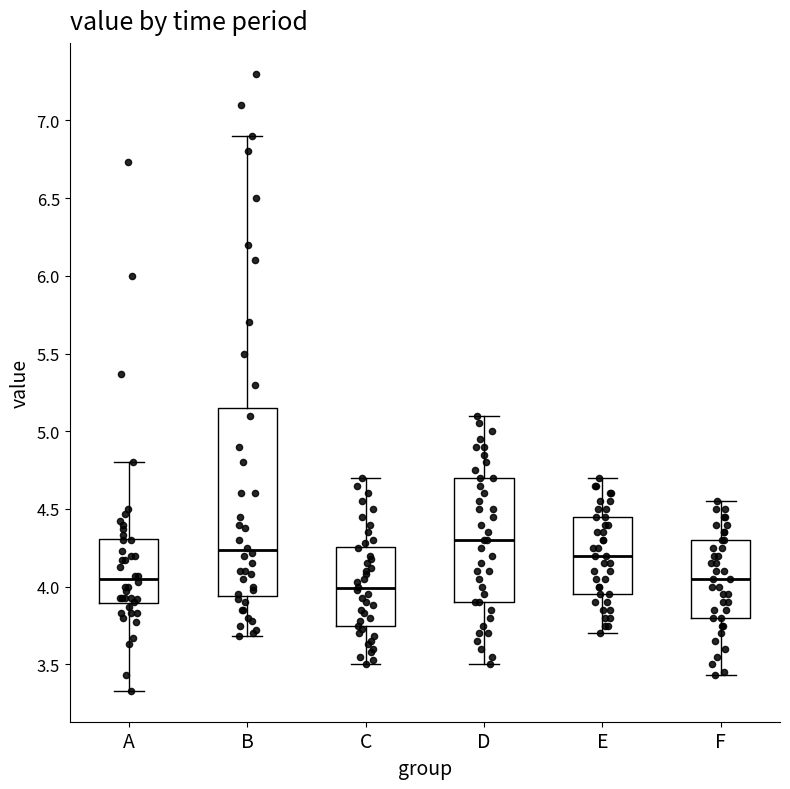

Which box is the tallest, from its lower edge to its upper edge?

B